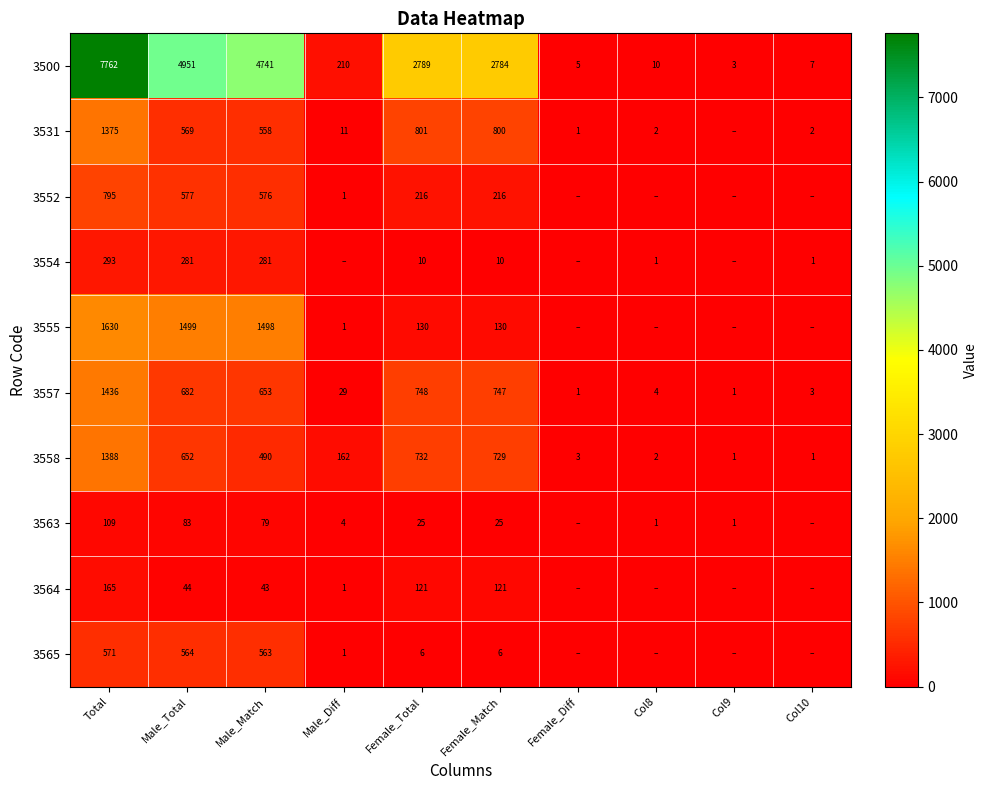

What is the difference between the 3557 values at Total and Male_Diff?

1407